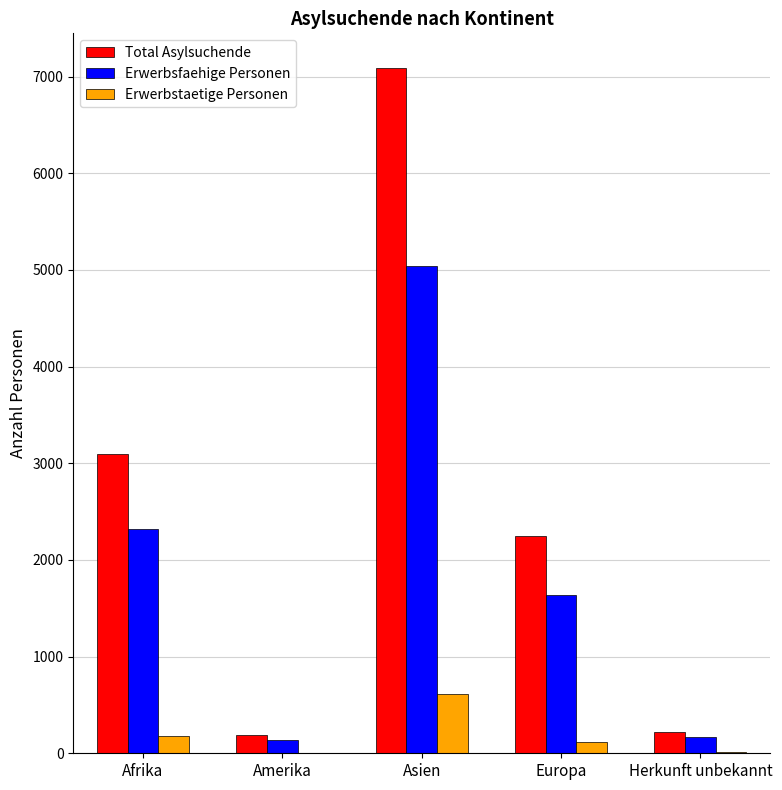

The Total Asylsuchende series shows 1228 at Afrika. True or false?

False